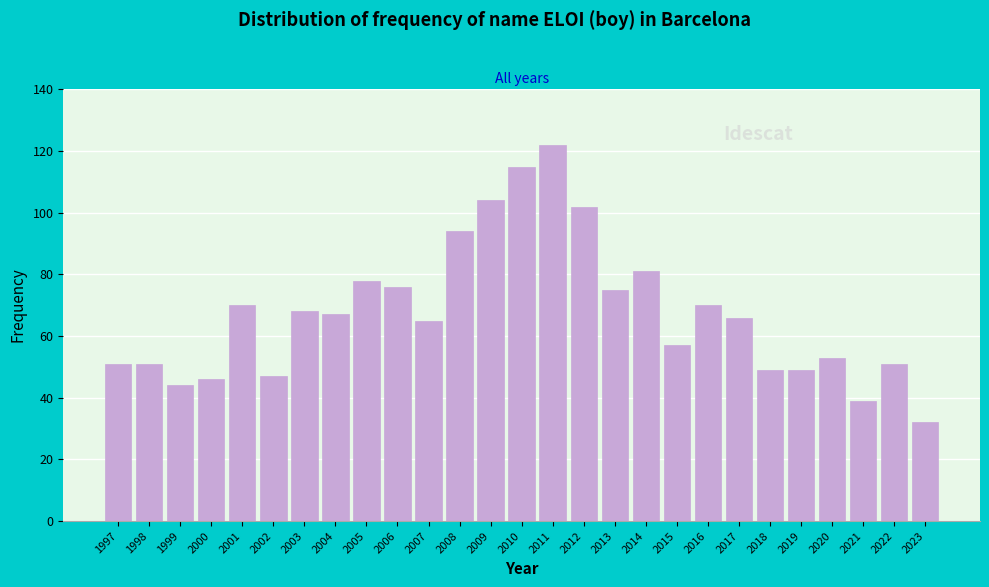

Reading left to right, what are all the values shown in this chart?

1997=51	1998=51	1999=44	2000=46	2001=70	2002=47	2003=68	2004=67	2005=78	2006=76	2007=65	2008=94	2009=104	2010=115	2011=122	2012=102	2013=75	2014=81	2015=57	2016=70	2017=66	2018=49	2019=49	2020=53	2021=39	2022=51	2023=32